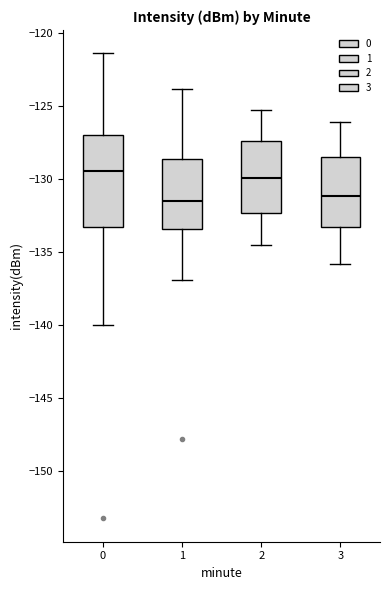

Where does the lower whisker of the box at x = 0 end on the y-axis? The values are not printed on the chart, so give them approximately, as read against the axis.

-140.0